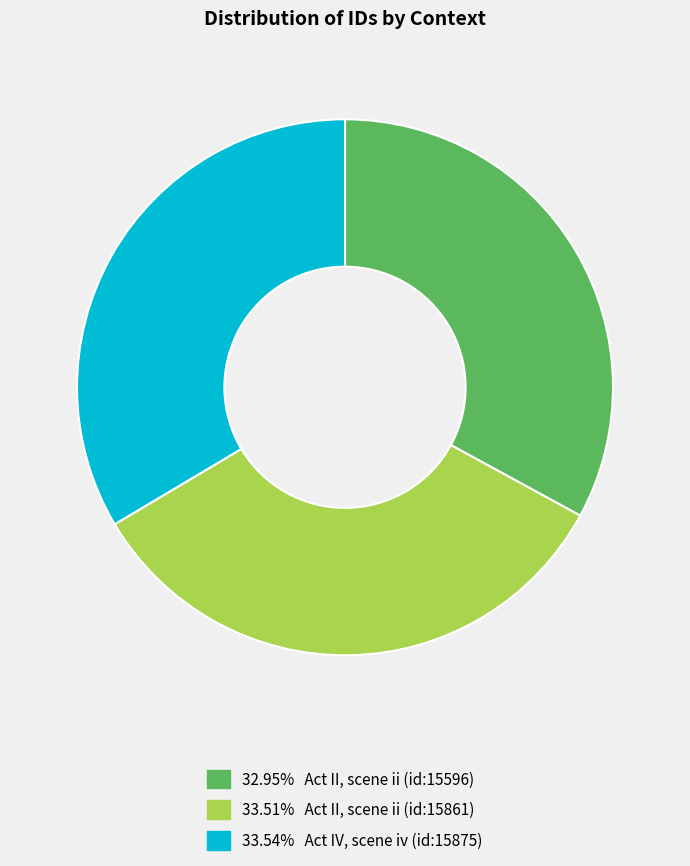

Combined, do 32.95% Act II, scene ii (id:15596) and 33.54% Act IV, scene iv (id:15875) account for over 50%?

Yes